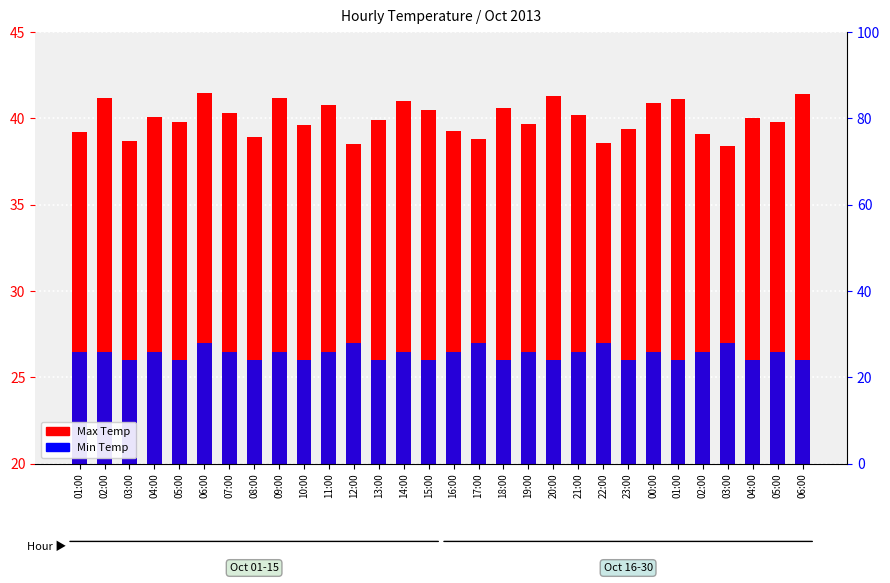

What is the approximate value of Max Temp at 09:00?

41.2